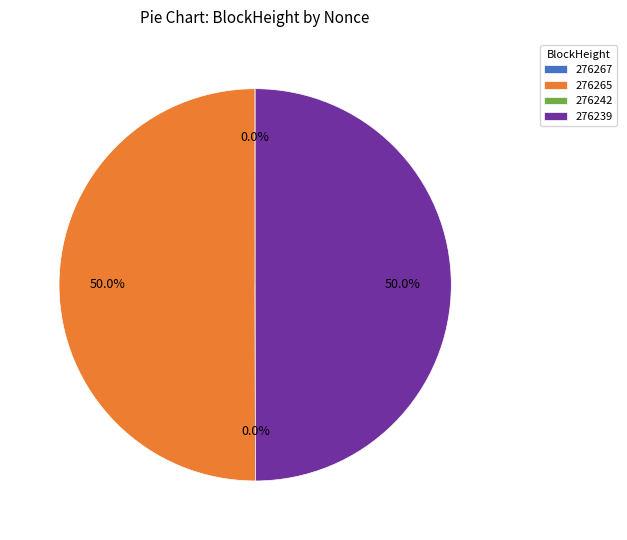

Which has a higher value, 276267 or 276239?

276239